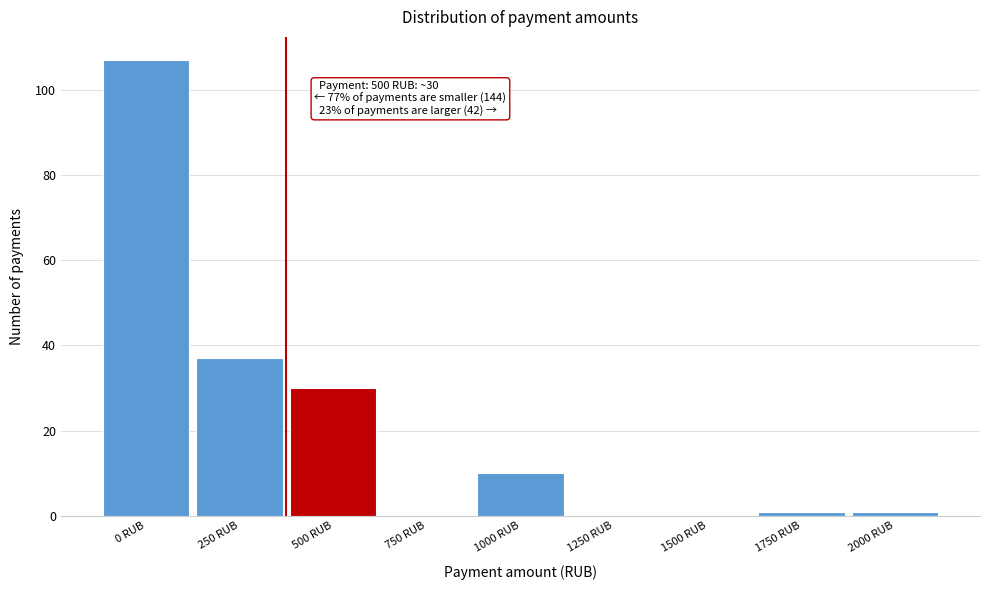

Reading left to right, extract all data points from this chart.

0 RUB=107	250 RUB=37	500 RUB=30	750 RUB=0	1000 RUB=10	1250 RUB=0	1500 RUB=0	1750 RUB=1	2000 RUB=1